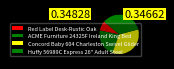

Does Concord Baby 604 Charleston Swivel Glider account for over 50% of the chart?

No